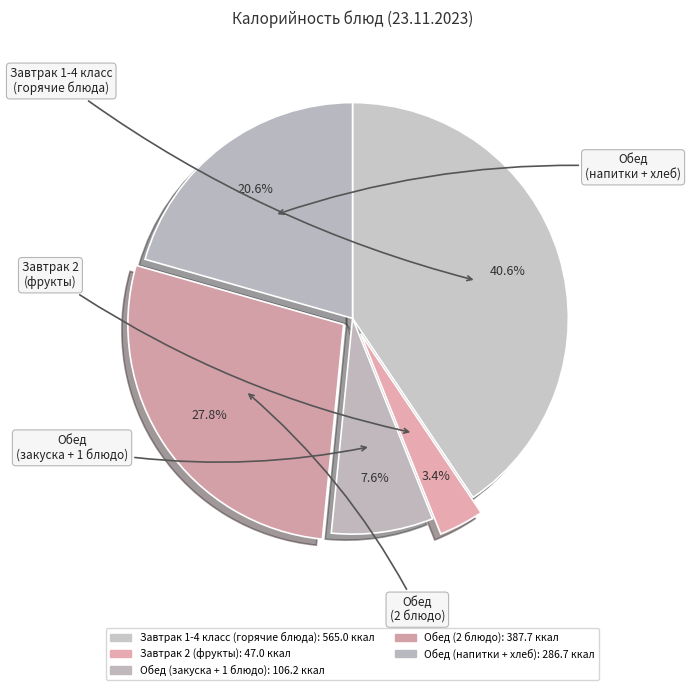

How many segments does this pie chart have?

5